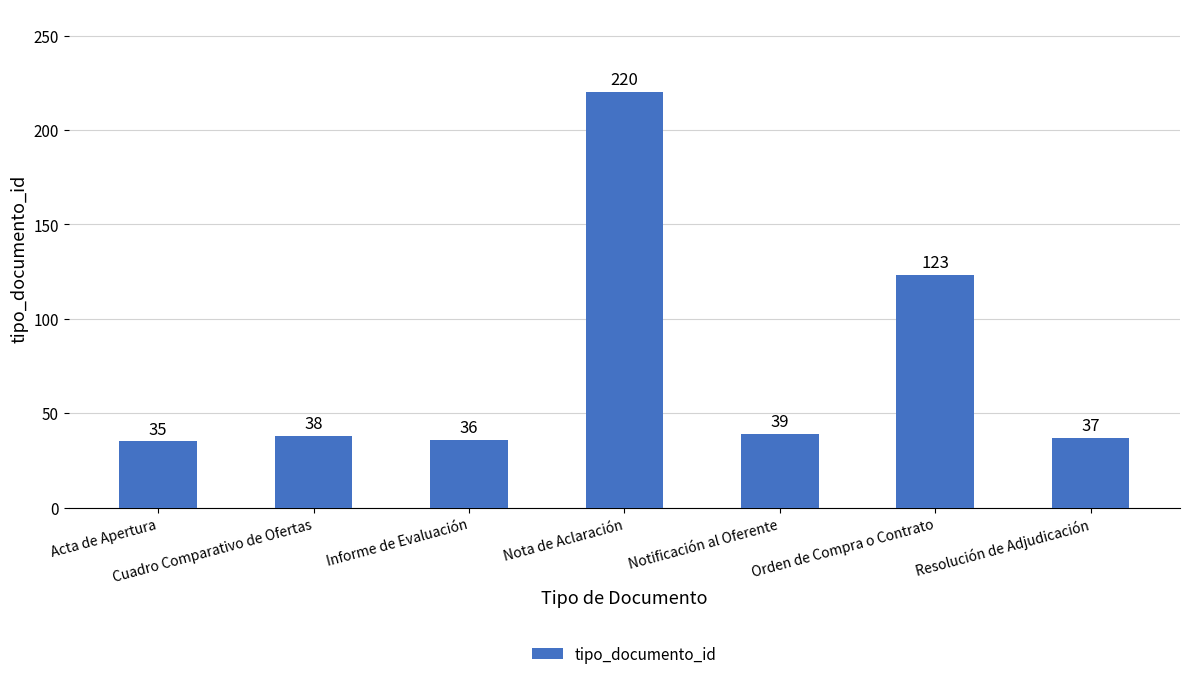

What is the sum of the values at Acta de Apertura and Resolución de Adjudicación?

72